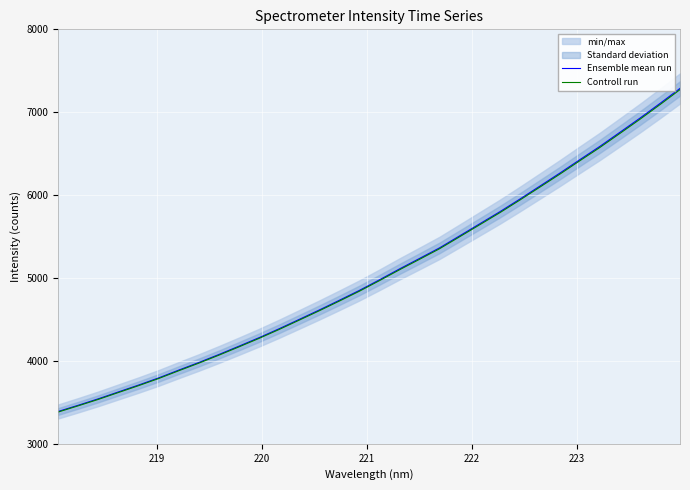

True or false: Ensemble mean run and Controll run intersect in this chart.

False